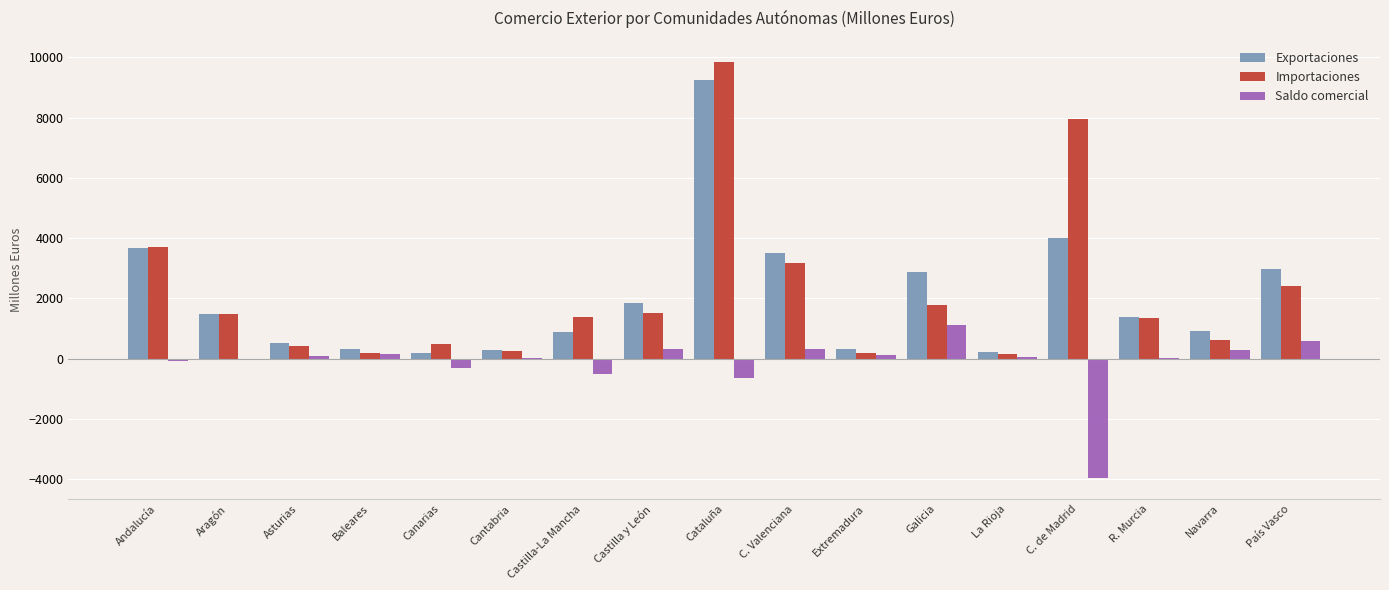

What is the total value across all series at C. de Madrid?

8011.4